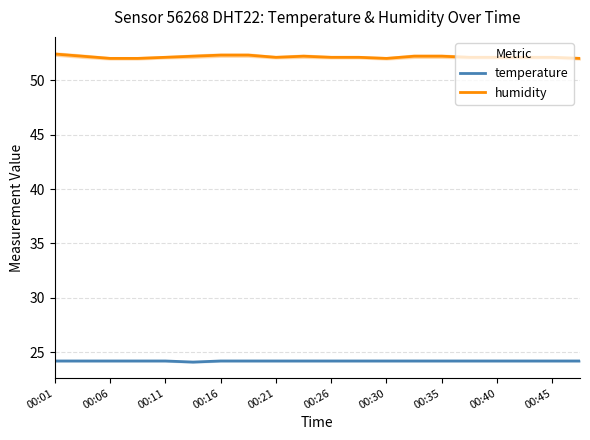

True or false: humidity and temperature intersect in this chart.

False